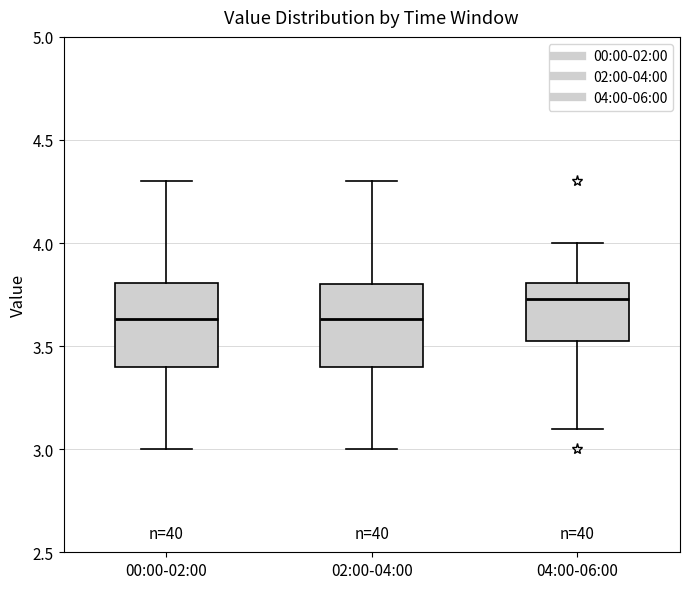

Where does the upper whisker of the box for 00:00-02:00 end on the y-axis? The values are not printed on the chart, so give them approximately, as read against the axis.

4.30